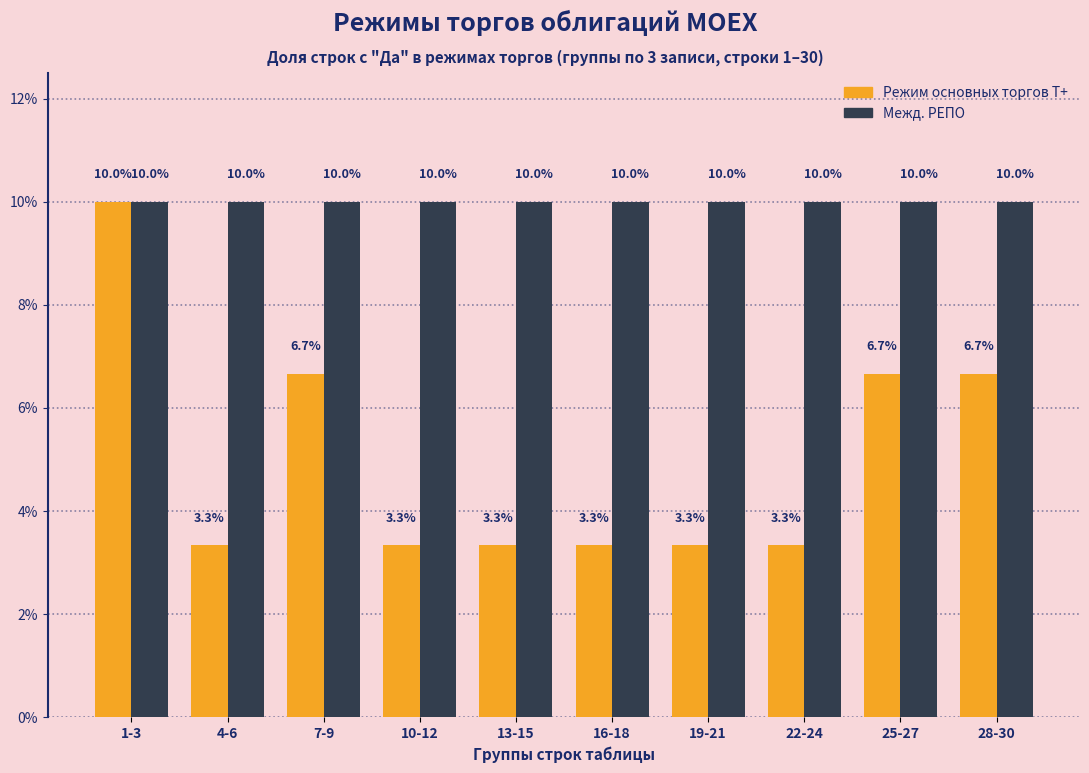

Reading left to right, transcribe all the data shown in this chart.

Режим основных торгов Т+: 1-3=10.0	4-6=3.3	7-9=6.7	10-12=3.3	13-15=3.3	16-18=3.3	19-21=3.3	22-24=3.3	25-27=6.7	28-30=6.7
Межд. РЕПО: 1-3=10.0	4-6=10.0	7-9=10.0	10-12=10.0	13-15=10.0	16-18=10.0	19-21=10.0	22-24=10.0	25-27=10.0	28-30=10.0